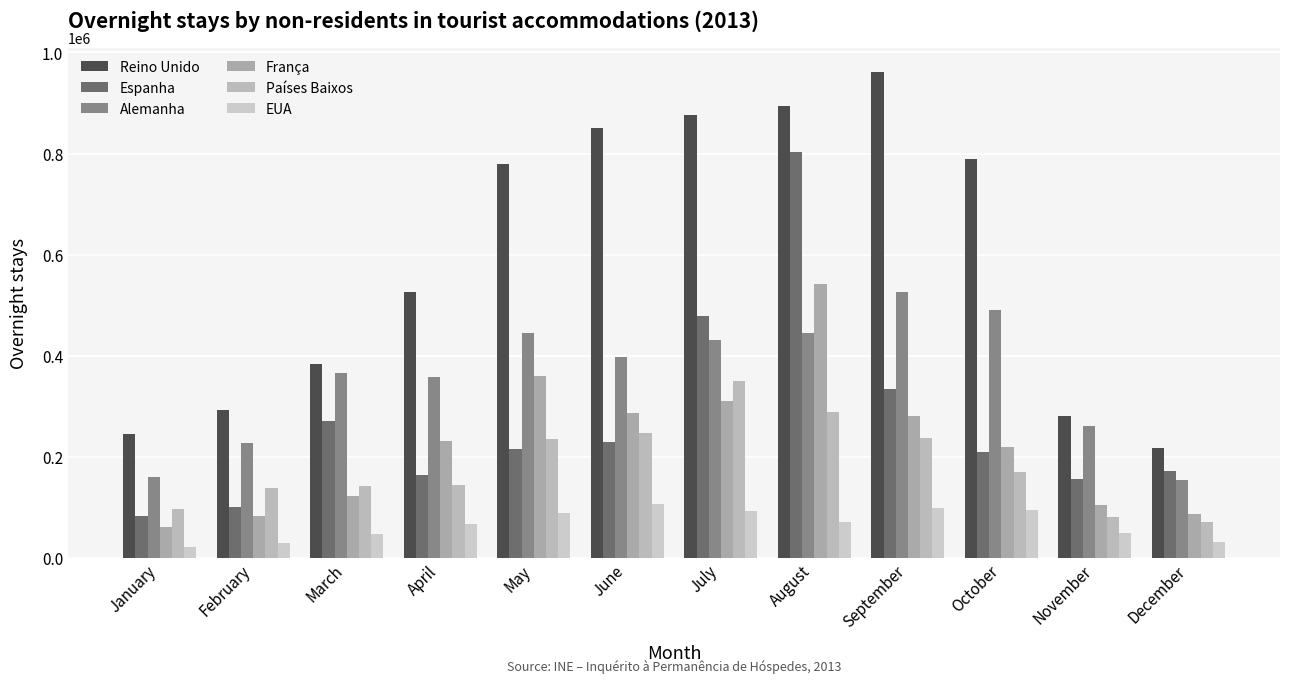

What is the difference between the maximum and minimum values in the França series?

480240